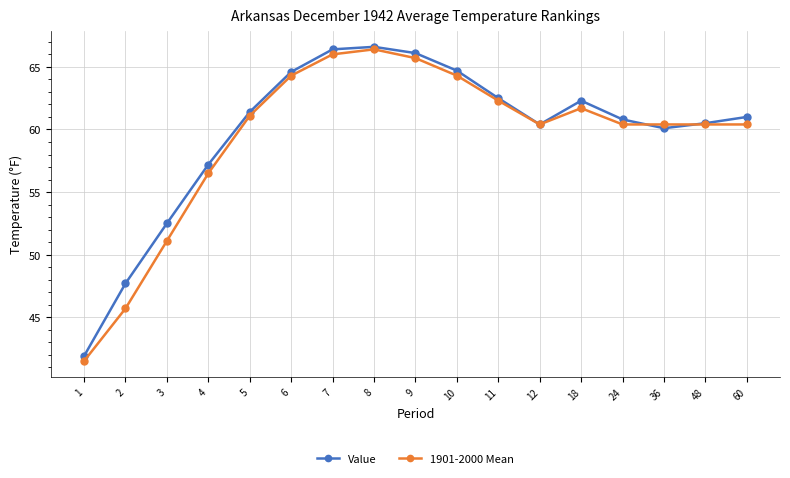

Between 2 and 48, which series saw the biggest shift?

1901-2000 Mean